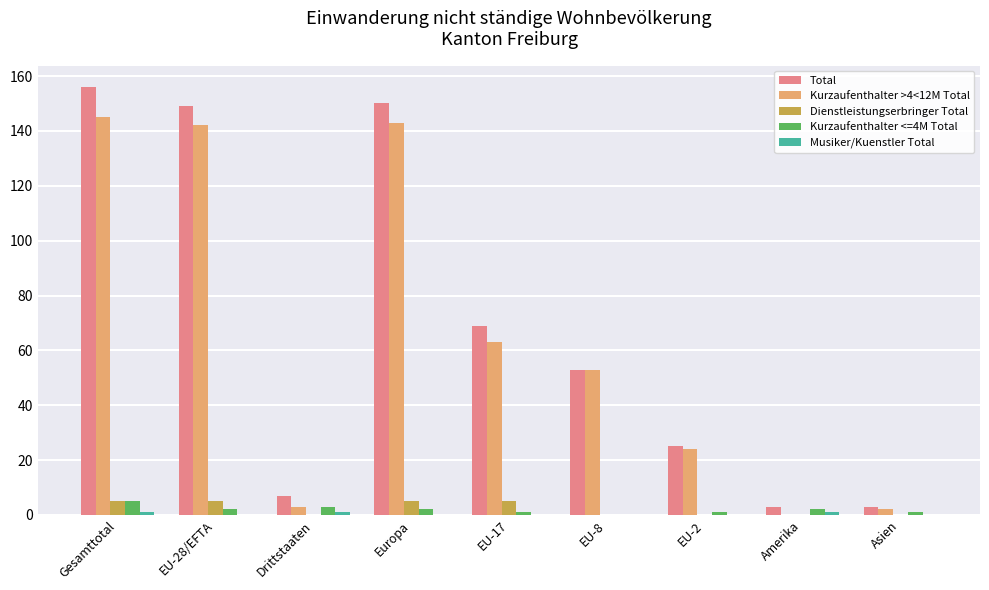

Between Europa and Amerika, which series saw the biggest shift?

Total